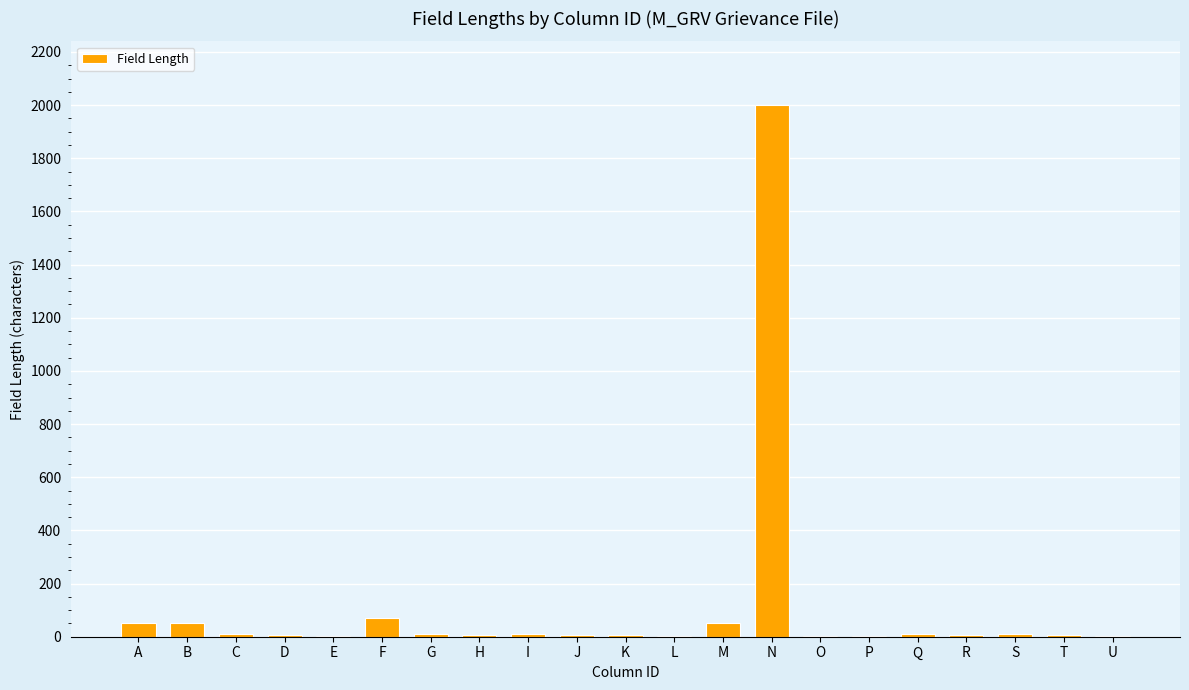

Reading left to right, extract all data points from this chart.

A=50	B=50	C=11	D=5	E=3	F=70	G=10	H=8	I=10	J=8	K=7	L=1	M=50	N=2000	O=1	P=1	Q=10	R=8	S=10	T=8	U=2